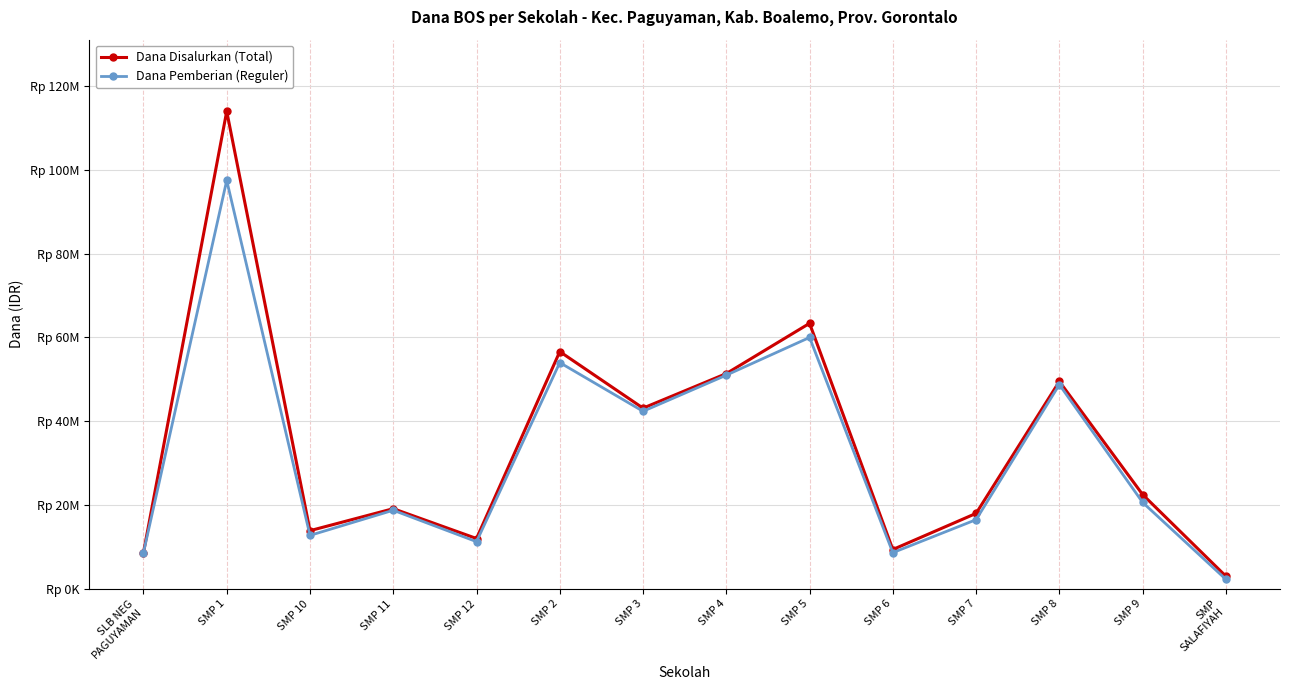

Where does the Dana Disalurkan (Total) series first go above 22500000?

SMP 1